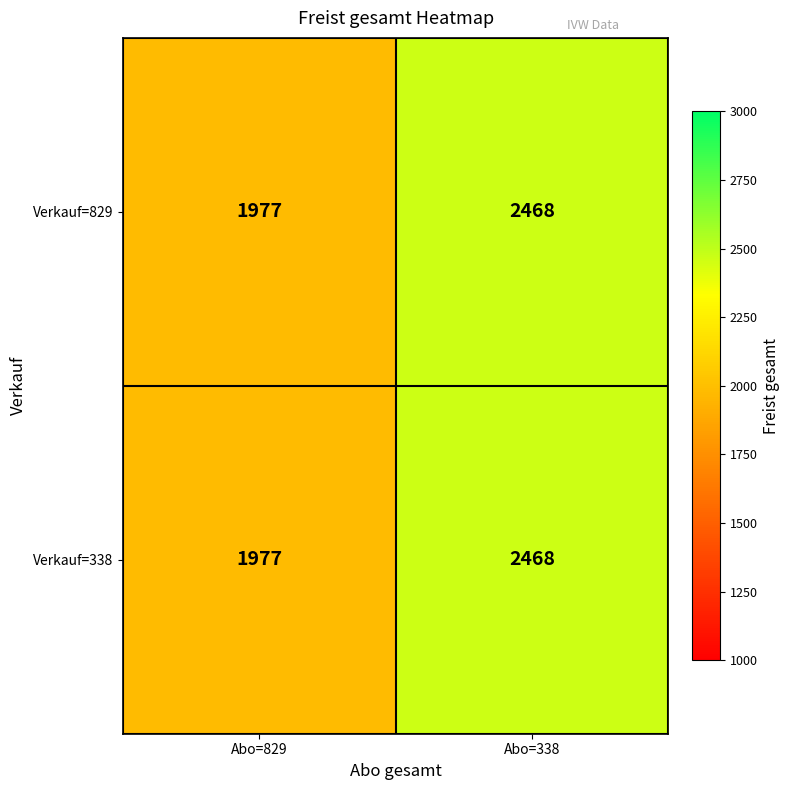

Count the number of categories in the chart.

2